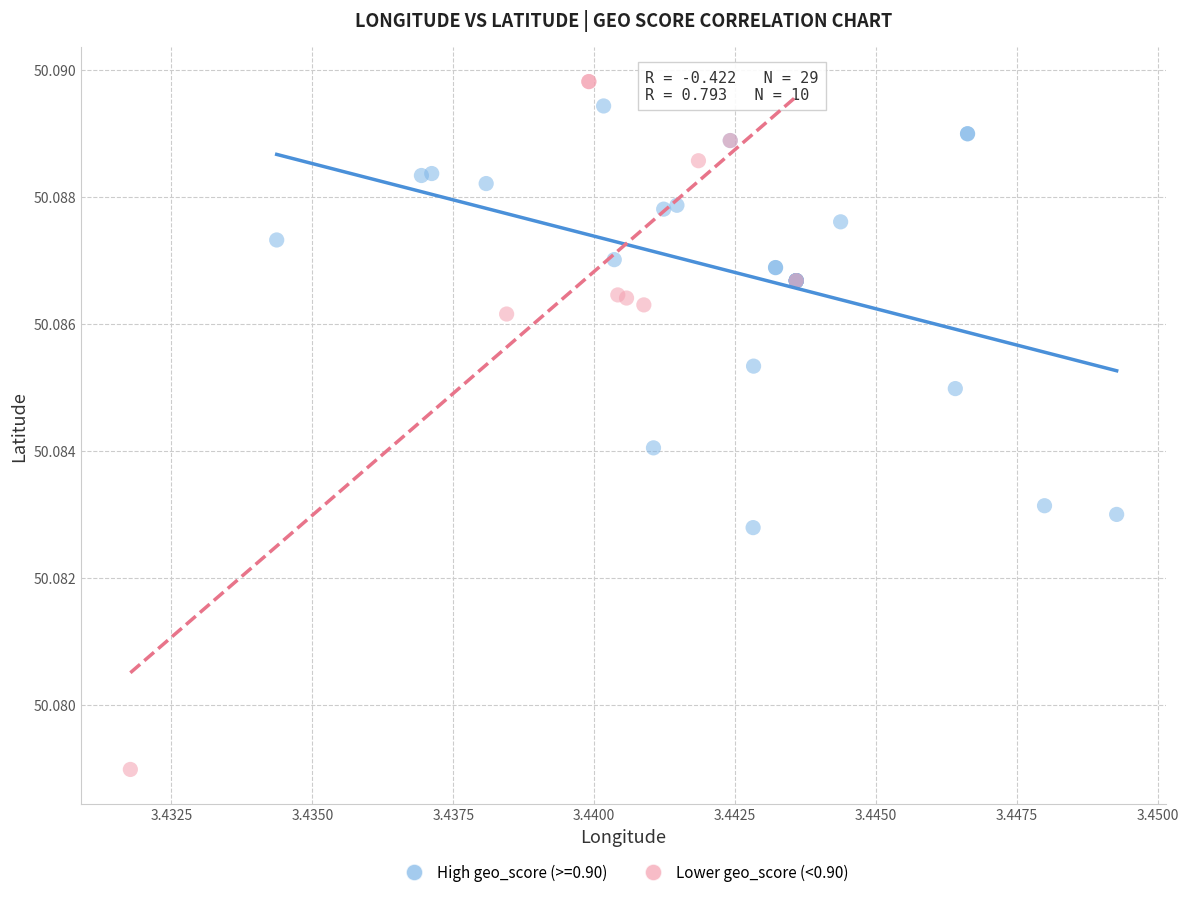

Which series has the widest spread of Y values?

Lower geo_score (<0.90)